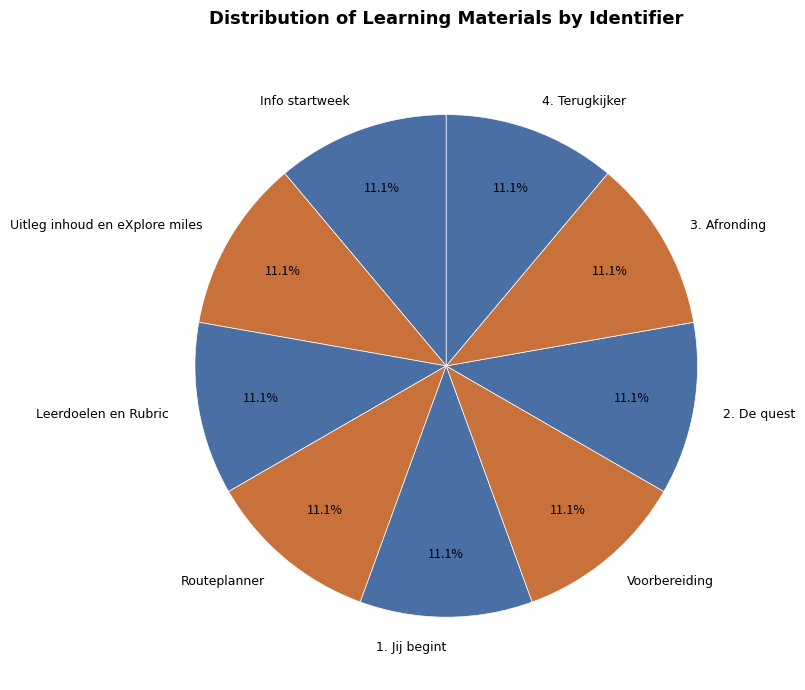

The Routeplanner slice represents 3% of the pie. True or false?

False